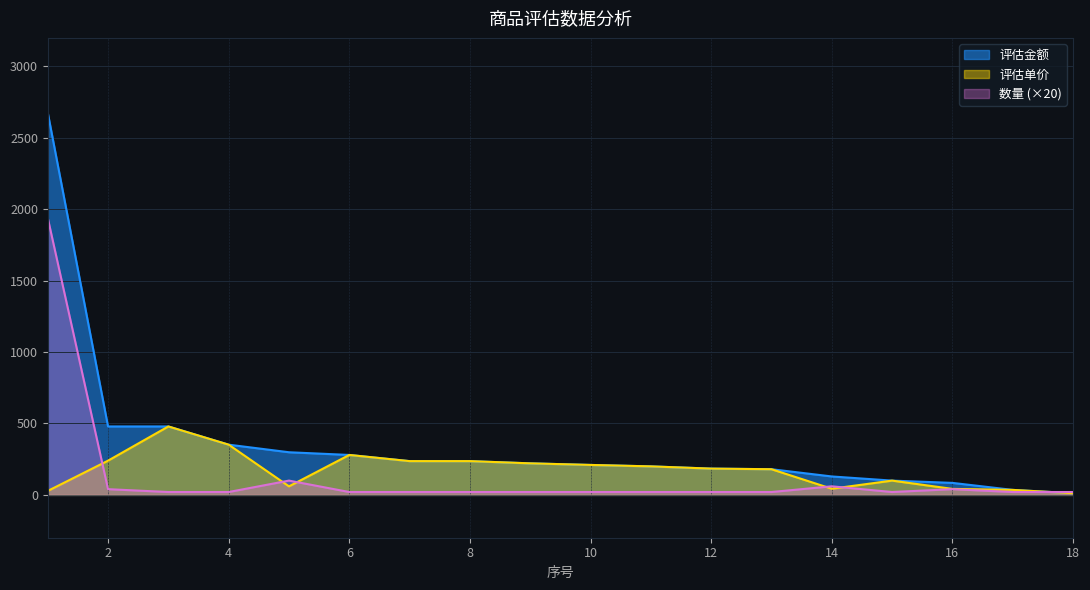

Reading left to right, list all the values displayed in this chart.

评估单价: 1=27.6	2=239.6	3=479.2	4=351.6	5=59.7	6=279.6	7=236.4	8=236.4	9=220.8	10=209.7	11=199.6	12=184.0	13=179.7	14=43.0	15=99.9	16=42.0	17=35.0	18=11.6
评估金额: 1=2677.2	2=479.2	3=479.2	4=351.6	5=298.5	6=279.6	7=236.4	8=236.4	9=220.8	10=209.7	11=199.6	12=184.0	13=179.7	14=129.0	15=99.9	16=84.0	17=35.0	18=11.6
数量: 1=1940.0	2=40.0	3=20.0	4=20.0	5=100.0	6=20.0	7=20.0	8=20.0	9=20.0	10=20.0	11=20.0	12=20.0	13=20.0	14=60.0	15=20.0	16=40.0	17=20.0	18=20.0